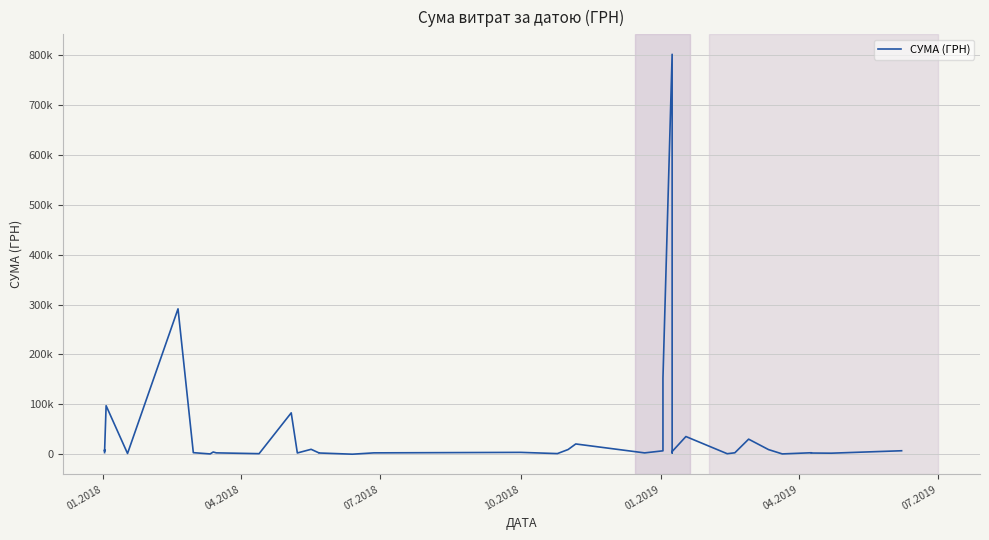

What is the maximum value shown in the chart?

801818.3